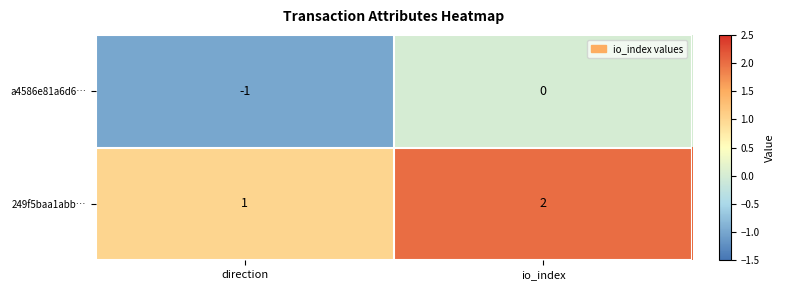

At which label is a4586e81a6d6… closest to 0?

io_index